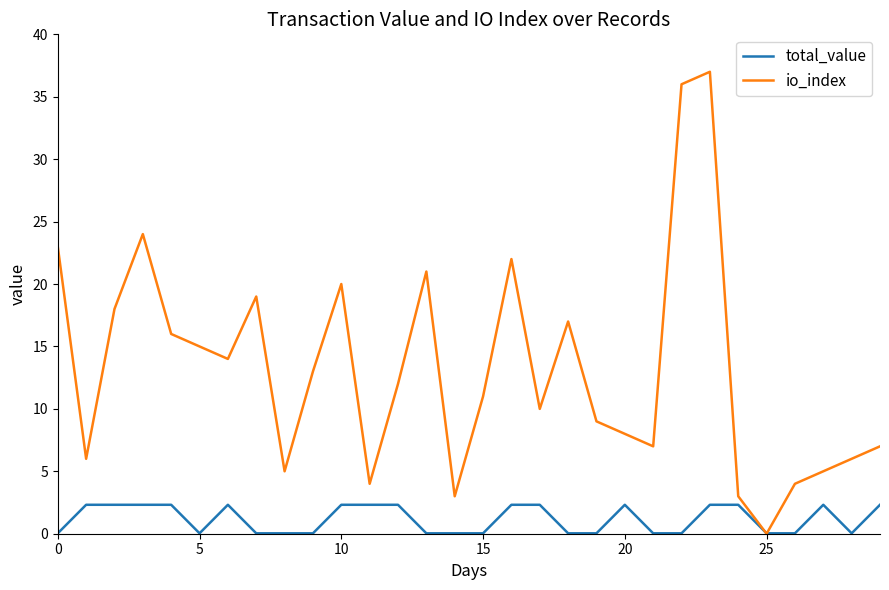

Rank the series by their maximum value, from lowest to highest.

total_value, io_index